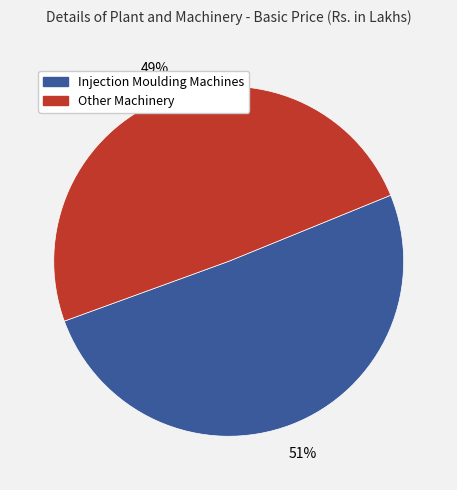

To the nearest percent, what is the average slice percentage?

50%